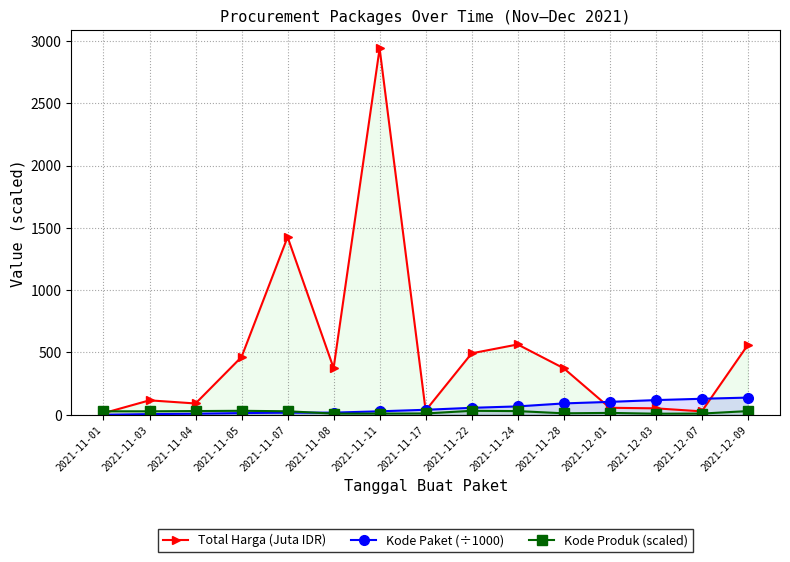

List the labels in order of Total Harga (Juta IDR) value, smallest first.

2021-11-01, 2021-12-07, 2021-11-17, 2021-12-03, 2021-12-01, 2021-11-04, 2021-11-03, 2021-11-28, 2021-11-08, 2021-11-05, 2021-11-22, 2021-12-09, 2021-11-24, 2021-11-07, 2021-11-11